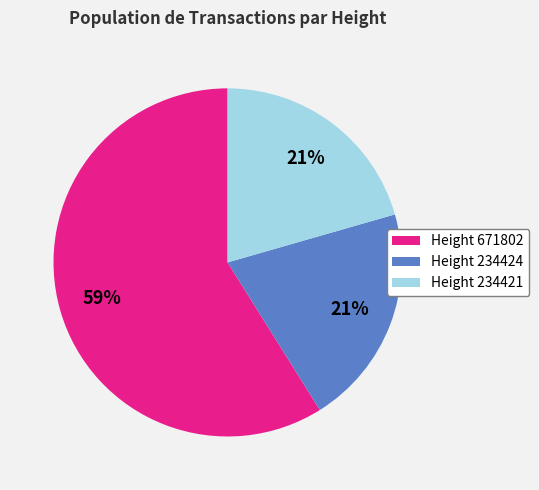

Do Height 671802 and Height 234424 together represent more than half of the pie?

Yes